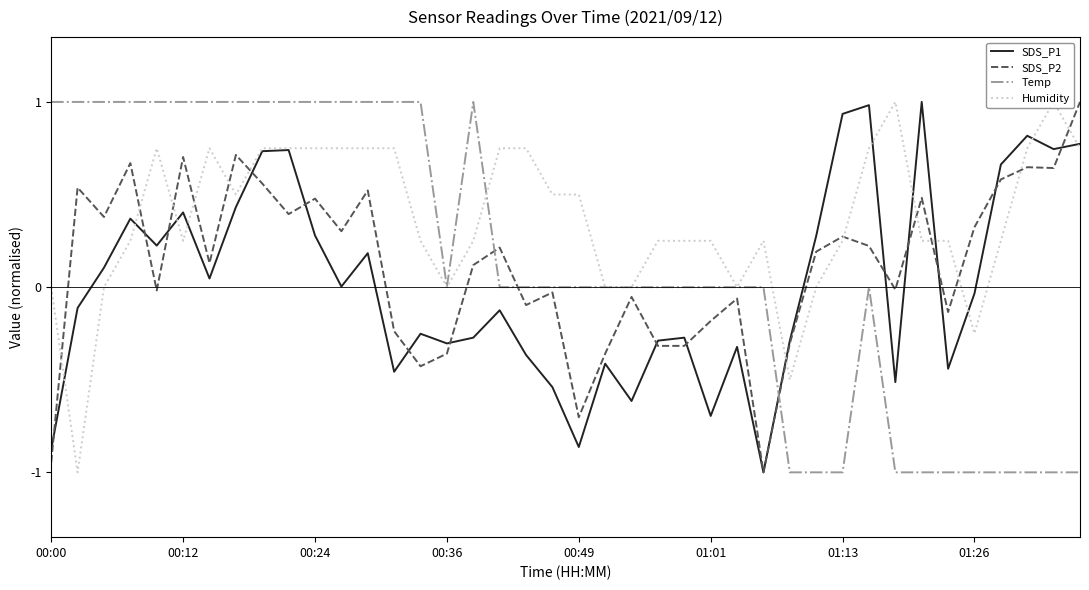

Which series has the largest total across all categories?

Humidity